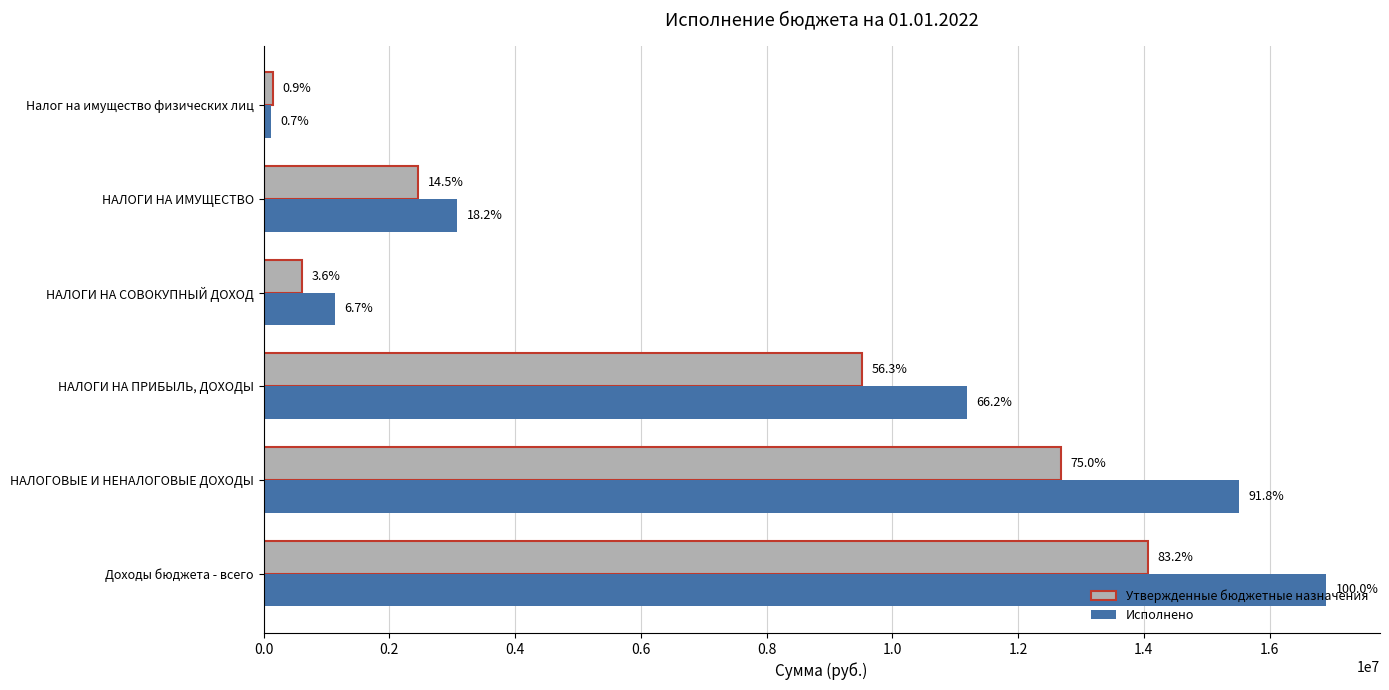

What are all the series names shown in the legend?

Утвержденные бюджетные назначения, Исполнено